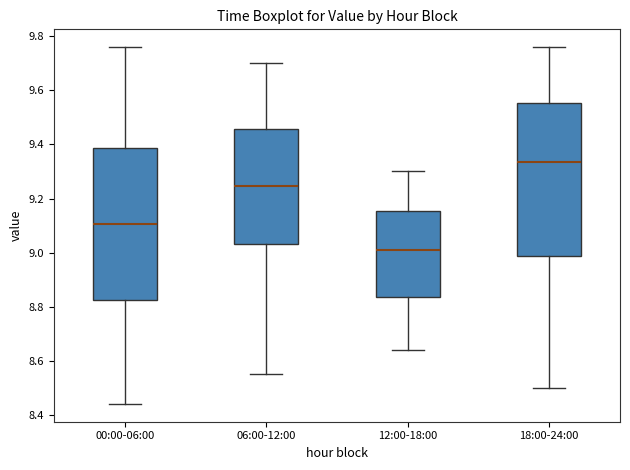

Which box's median line is the lowest?

12:00-18:00